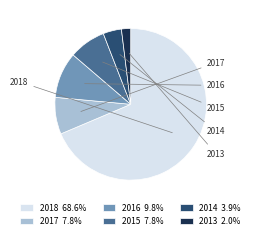

Is there a majority slice in this chart?

Yes